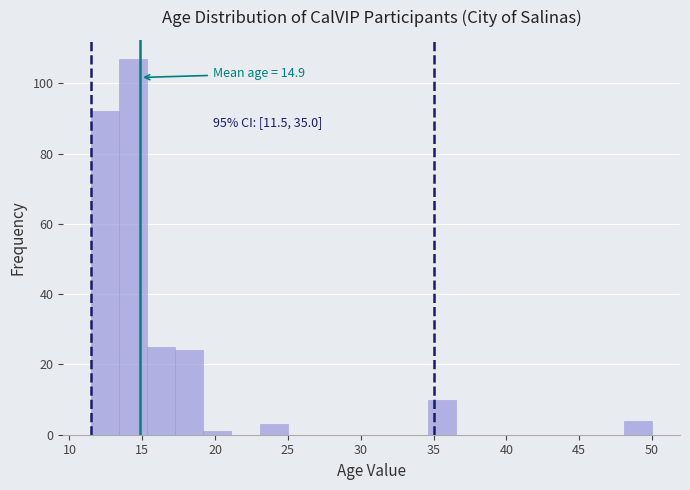

Read against the x-axis, roughly where is the centre of the tallest bar?

14.5